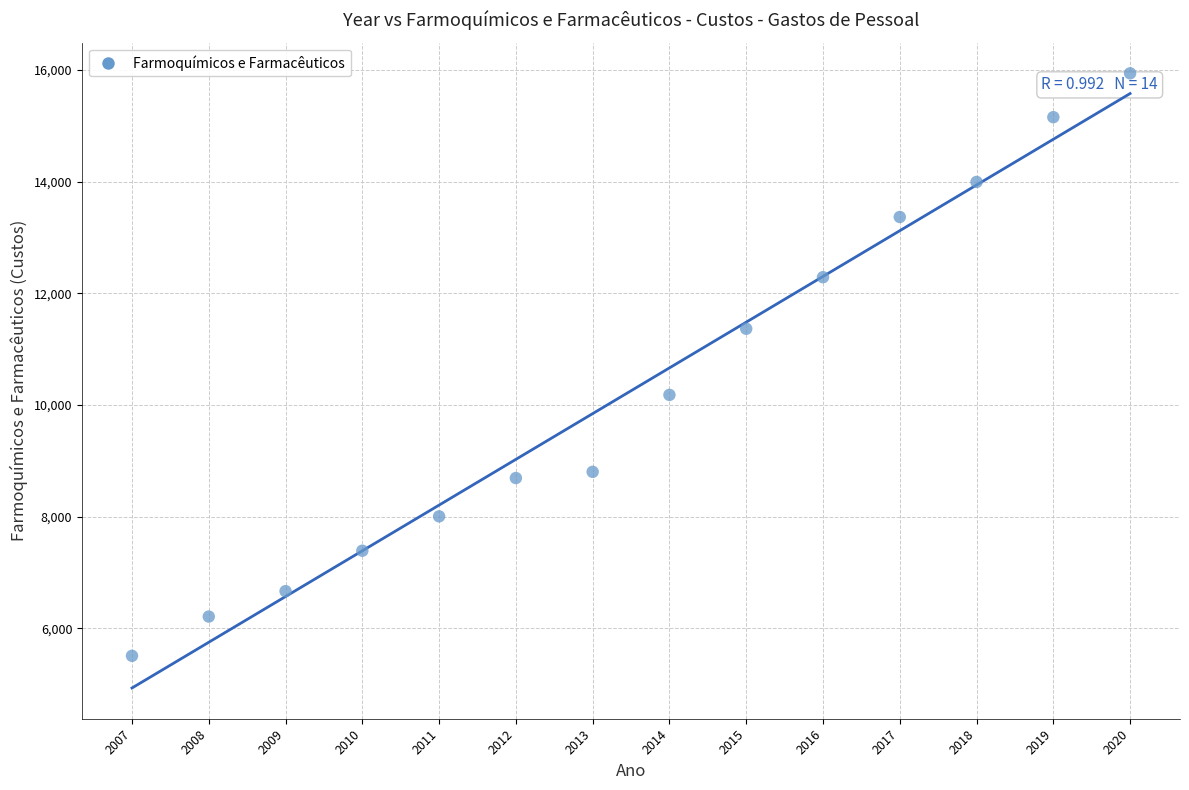

What is the range of X values (max minus min)?

13.0